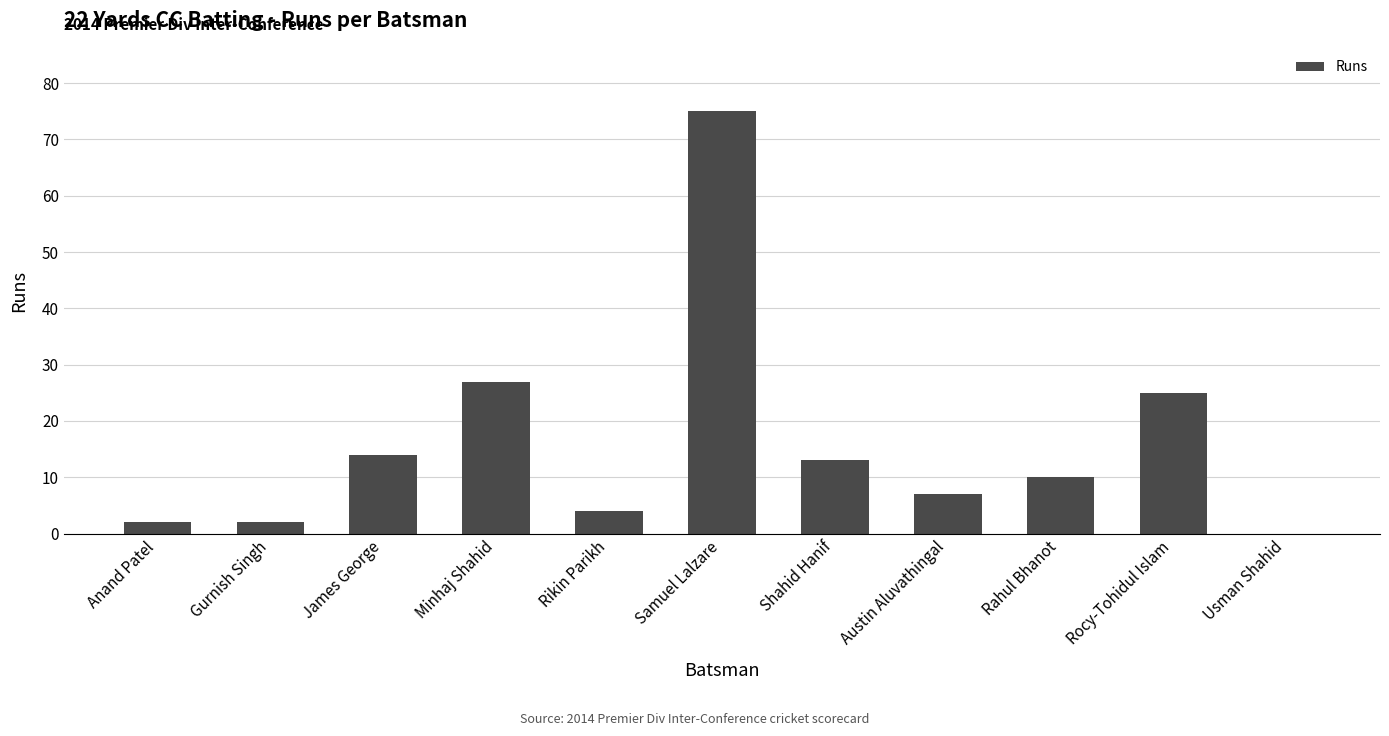

Read the value at James George.

14